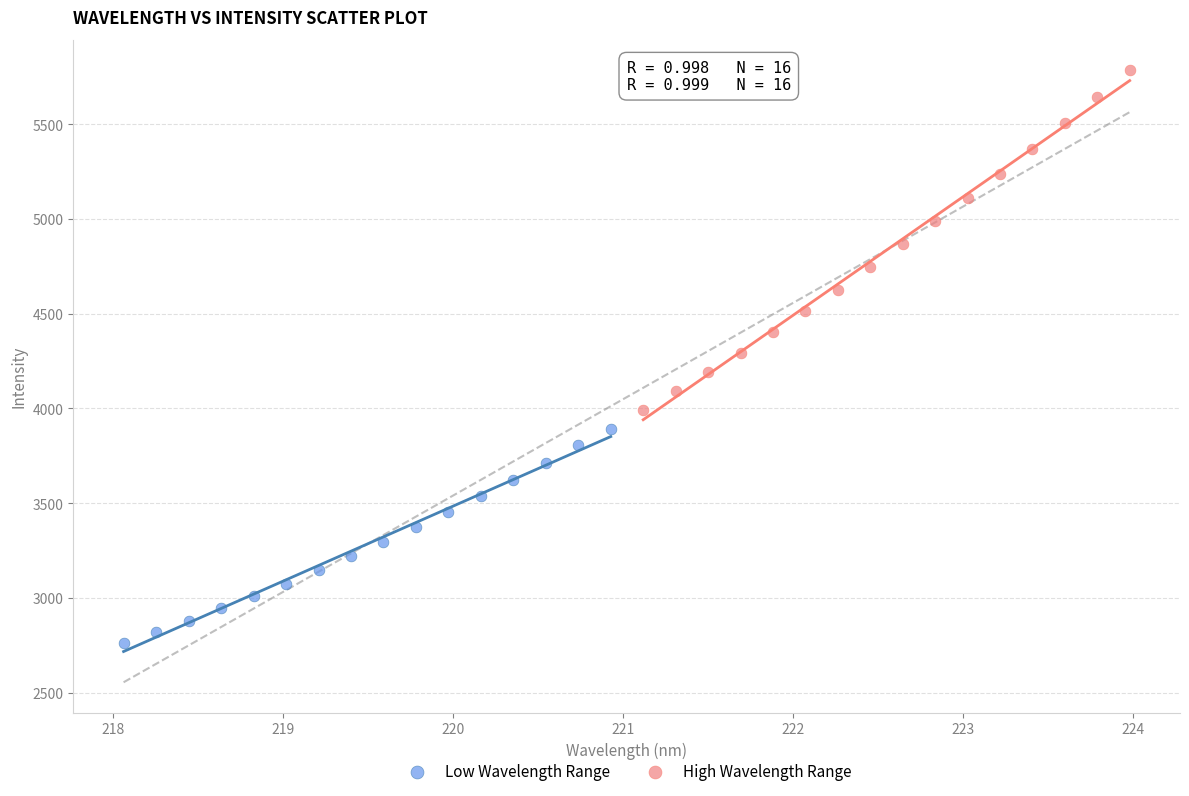

Which series has the largest Y range (max minus min)?

High Wavelength Range